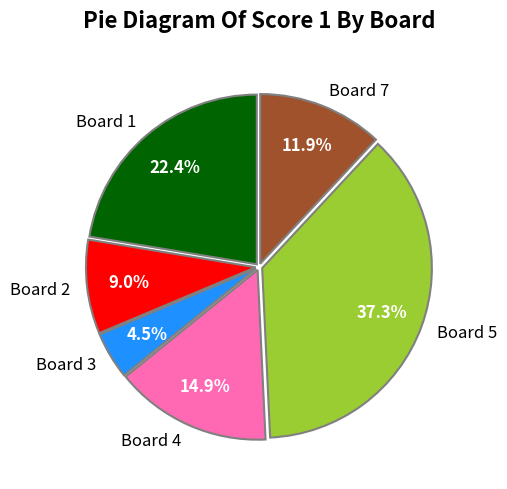

What is the ratio of the value at Board 5 to the value at Board 4?

2.5